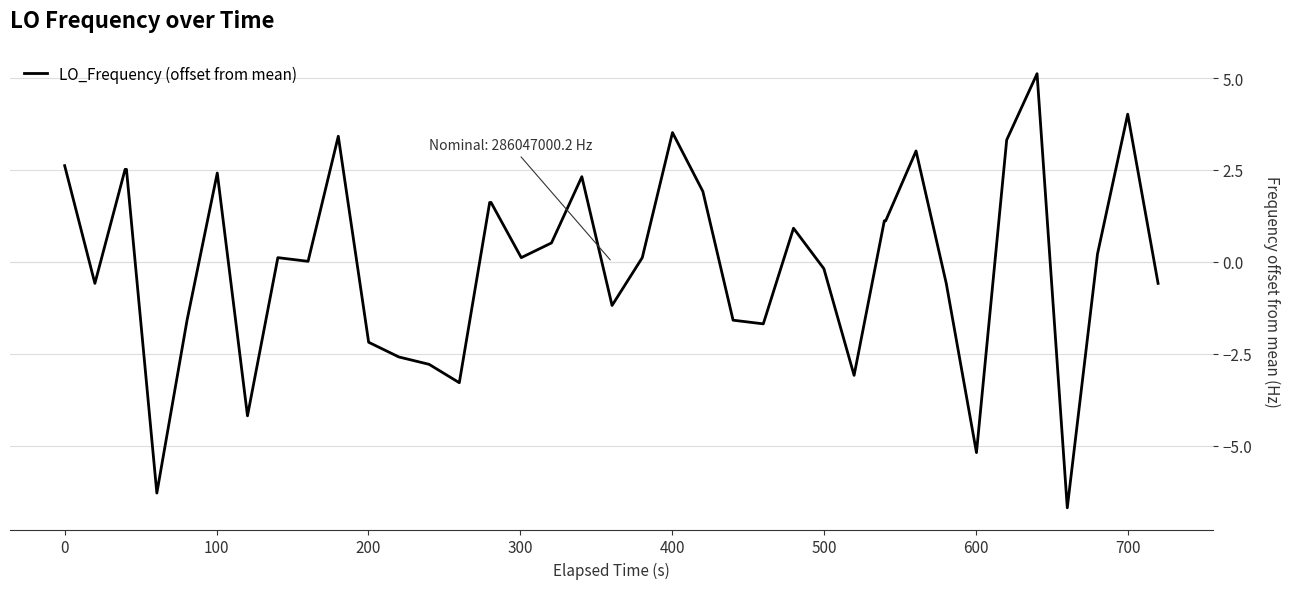

What is the minimum value shown in the chart?

-6.7